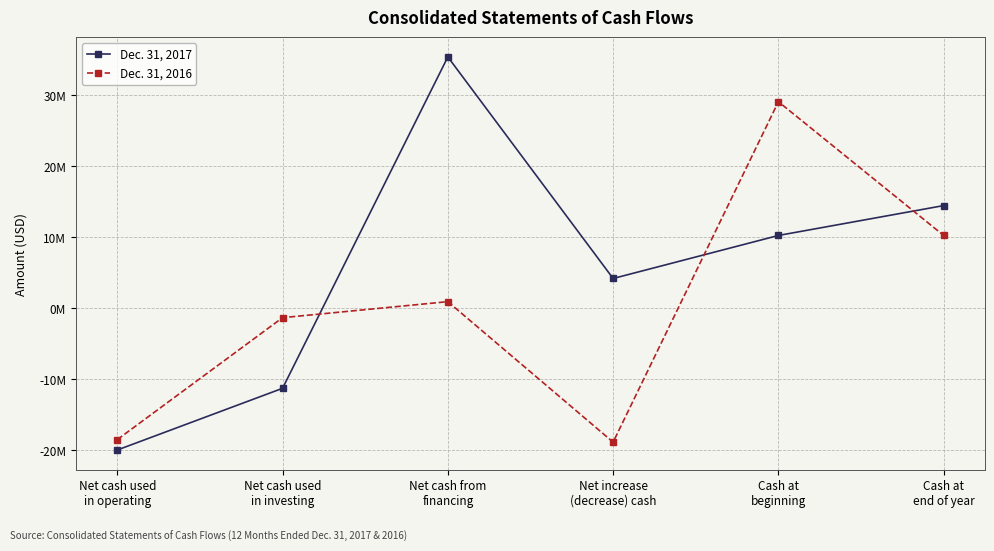

Which series has the widest spread of values?

Dec. 31, 2017